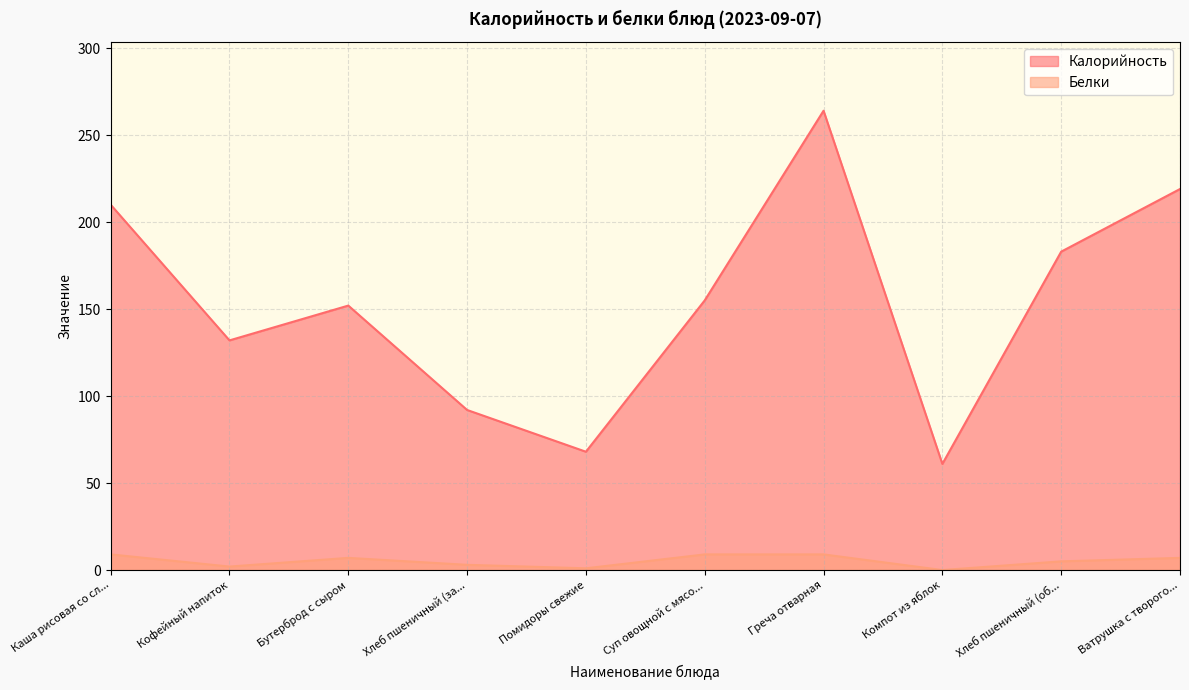

True or false: Белки and Калорийность cross at least once.

False